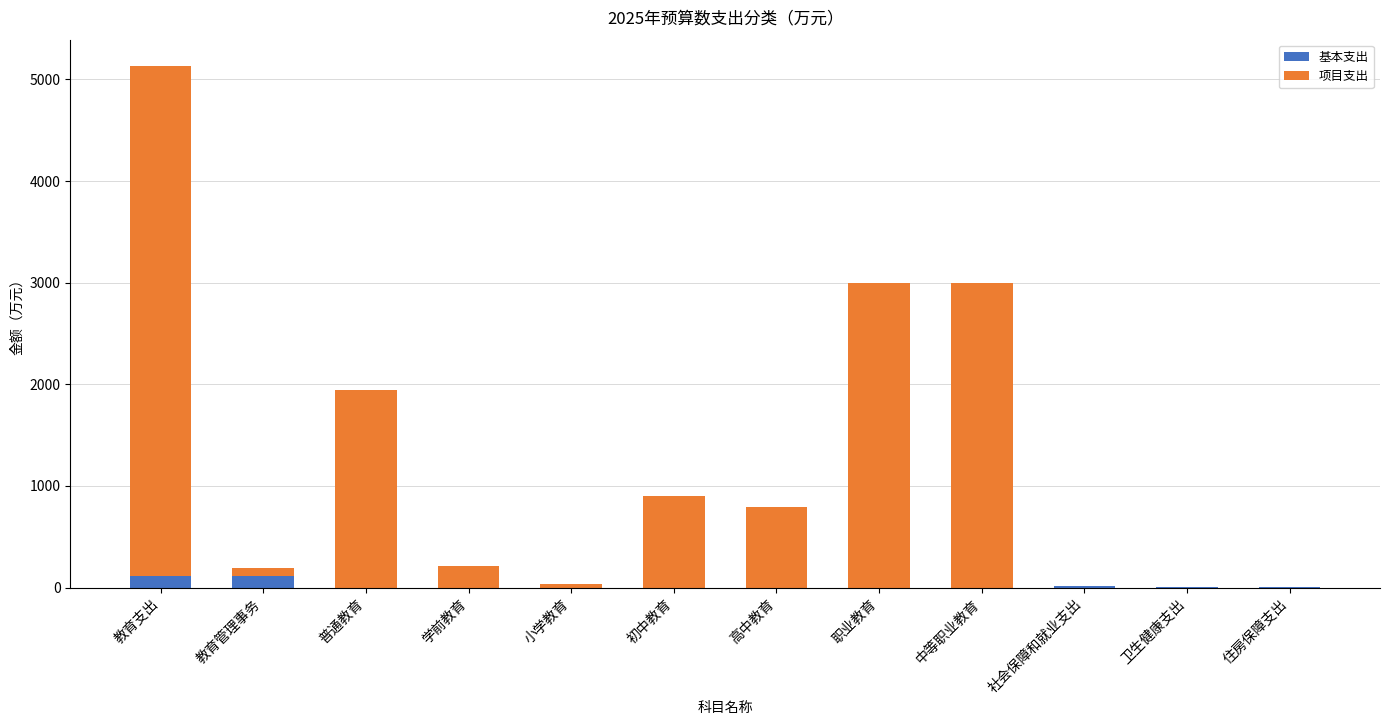

What is the total value across all series at 中等职业教育?

2993.6